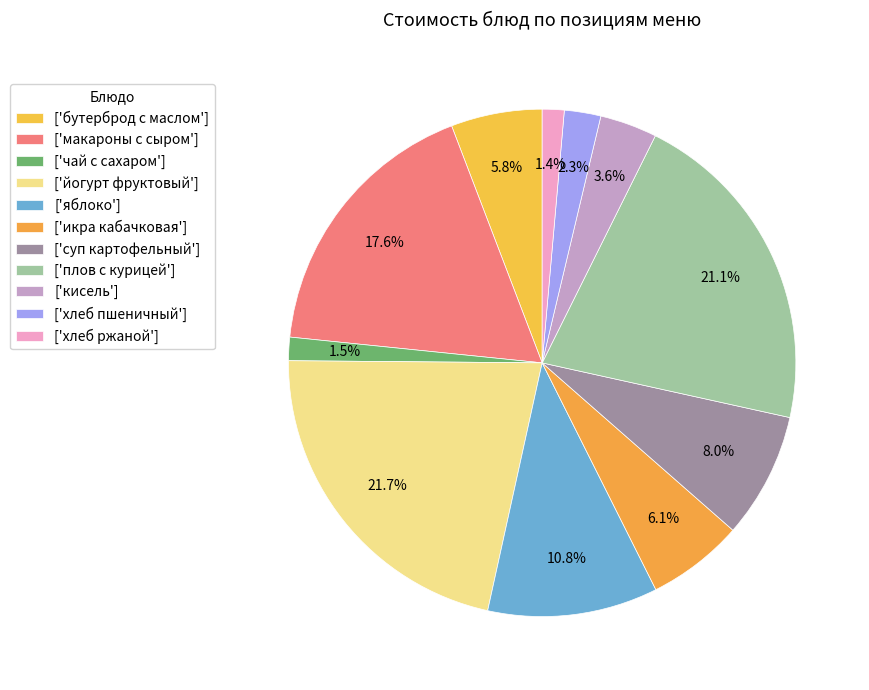

Is there any slice that represents more than half of the pie?

No